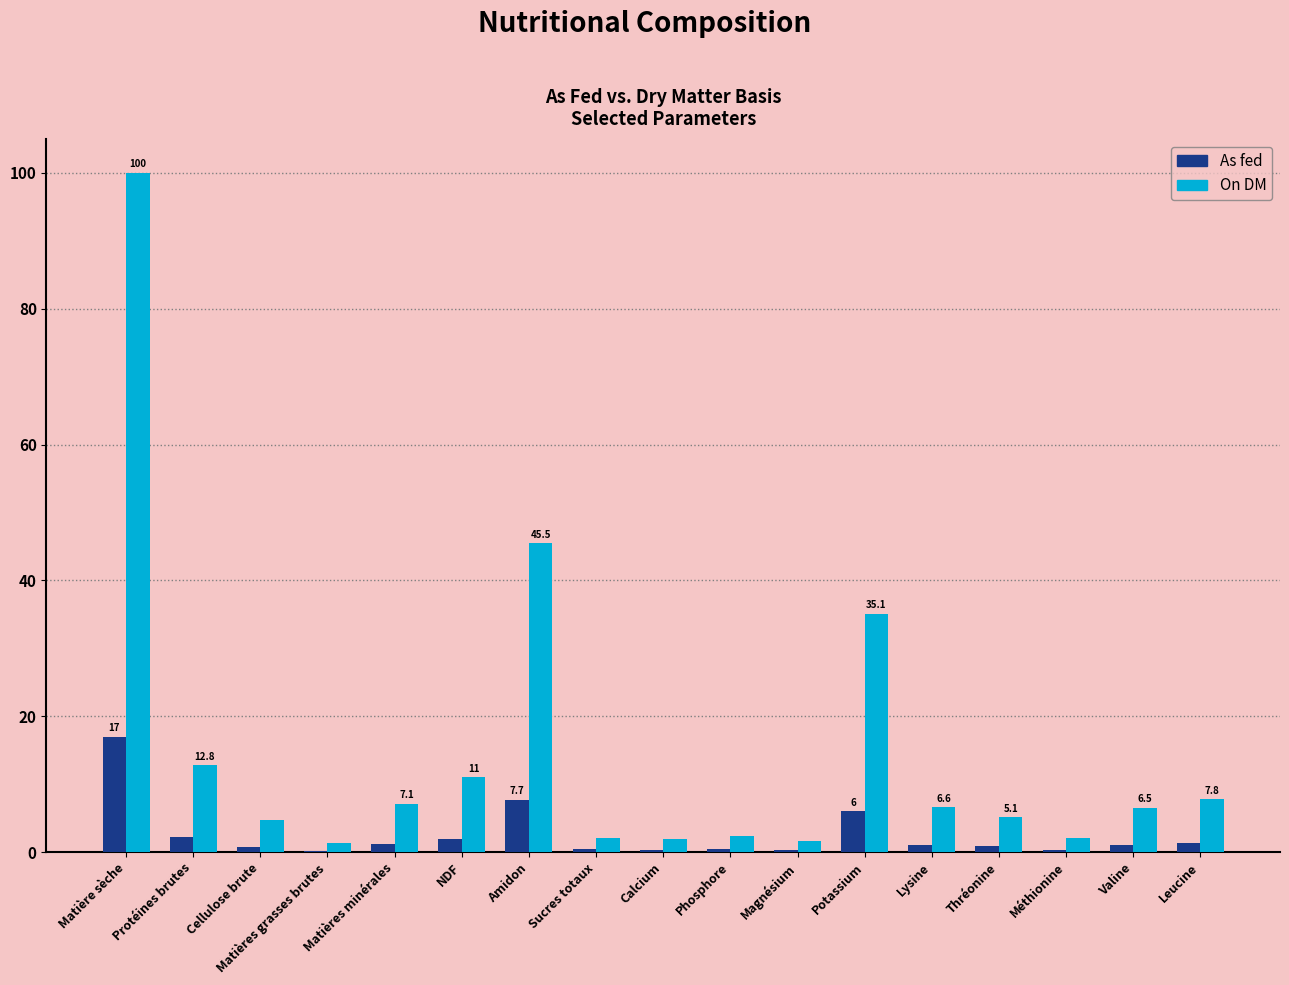

What is the sum of all As fed values?

43.1